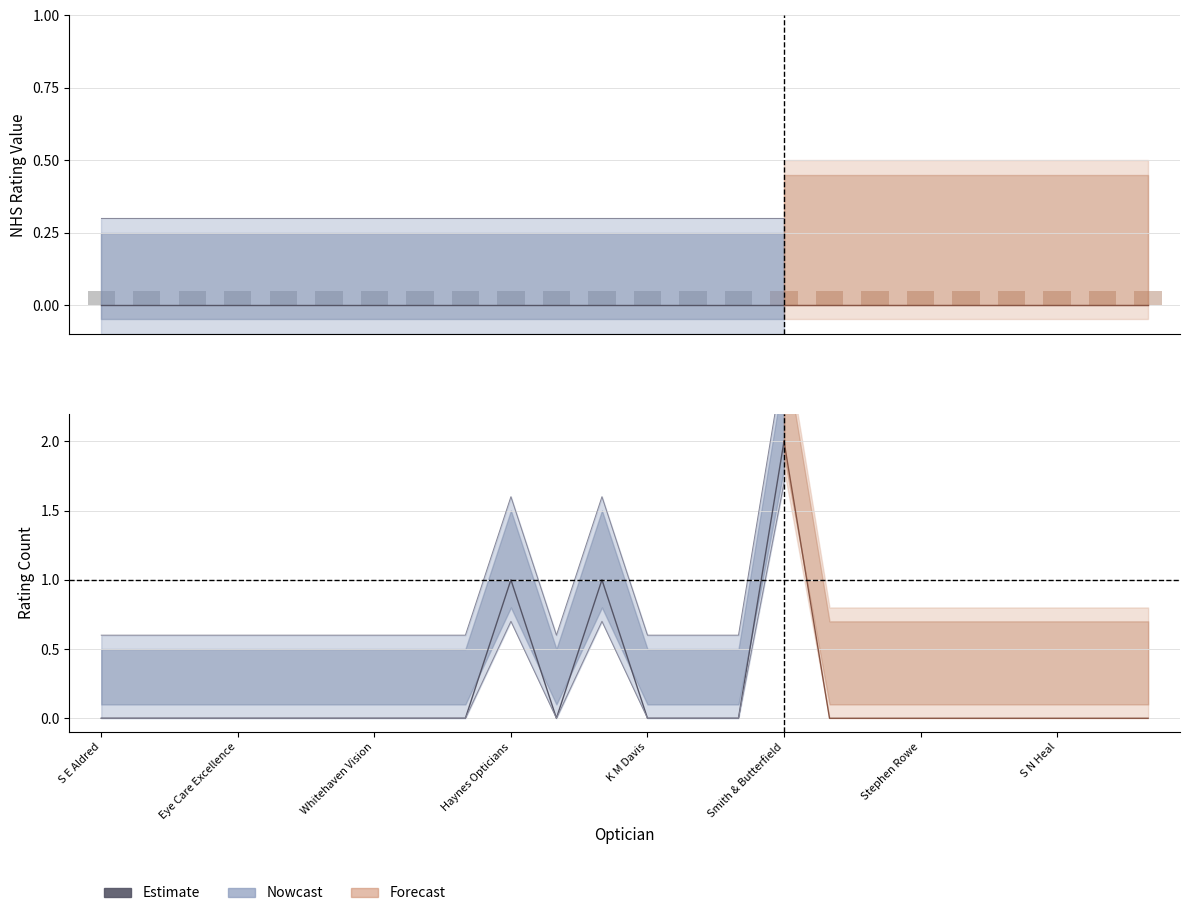

List the series in order of their overall mean, highest first.

Rating Count, NHS Rating Value